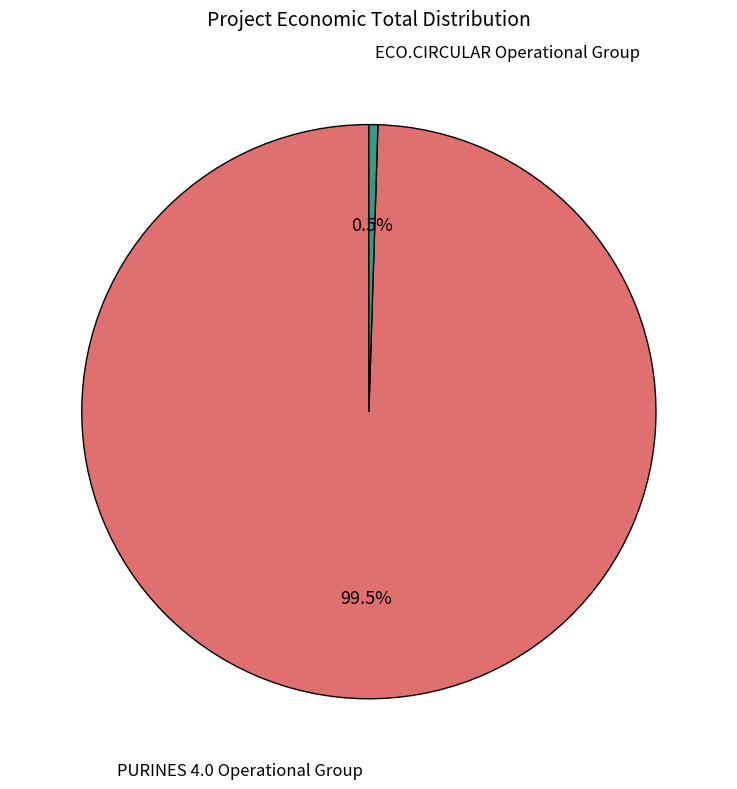

To the nearest percent, what is the average slice percentage?

50%